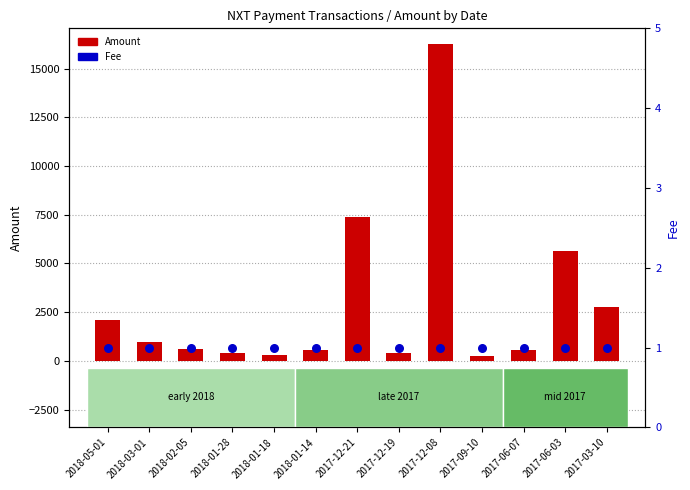

What is the total value across all series at 2018-01-28?

394.0